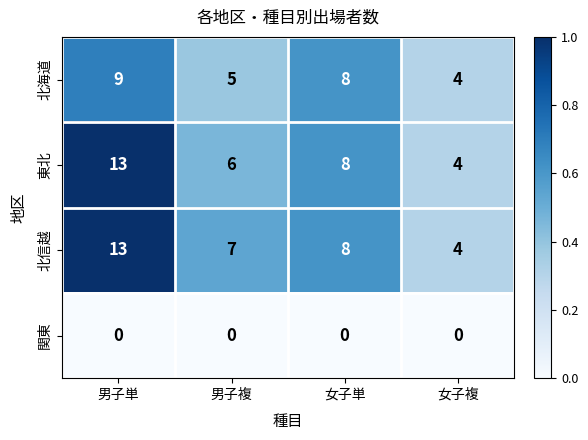

Between 男子単 and 男子複, which series saw the biggest shift?

東北